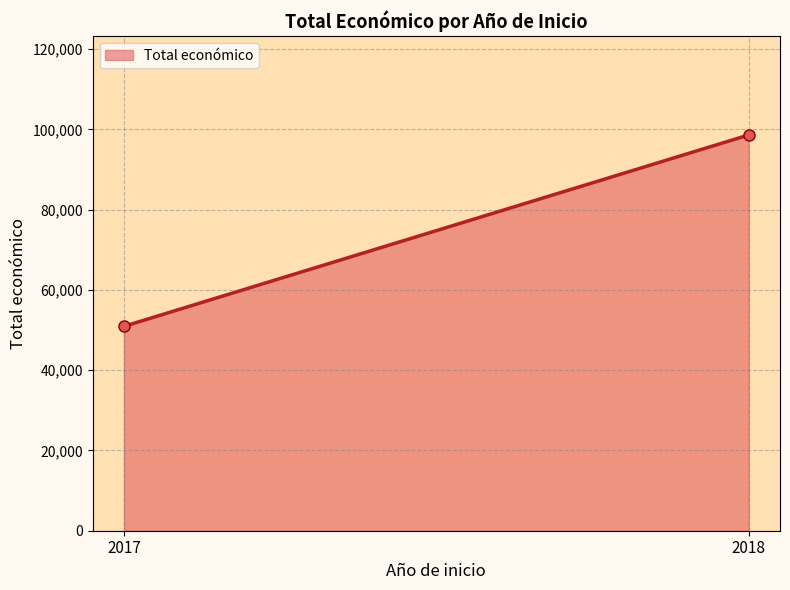

What is the approximate value at 2017?

50929